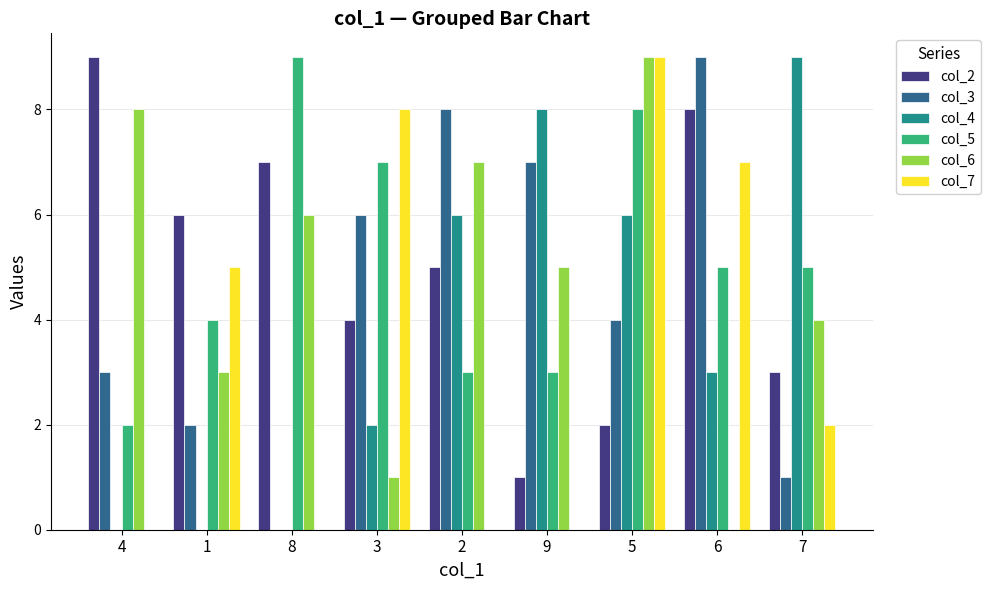

Is the value of col_3 at 9 greater than the value of col_4 at 4?

Yes